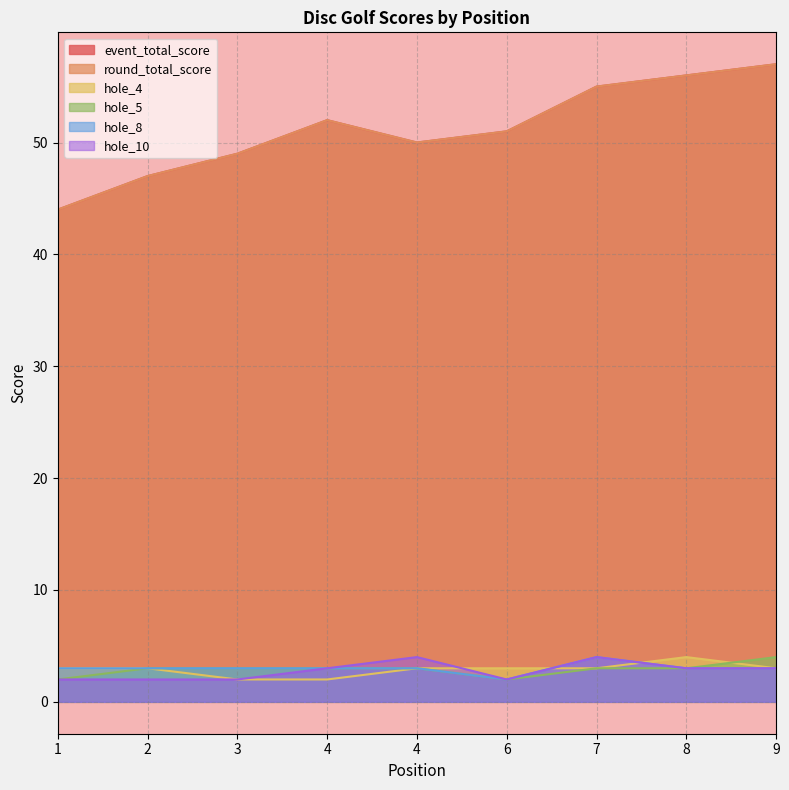

What is the difference between the maximum and minimum values in the hole_10 series?

2